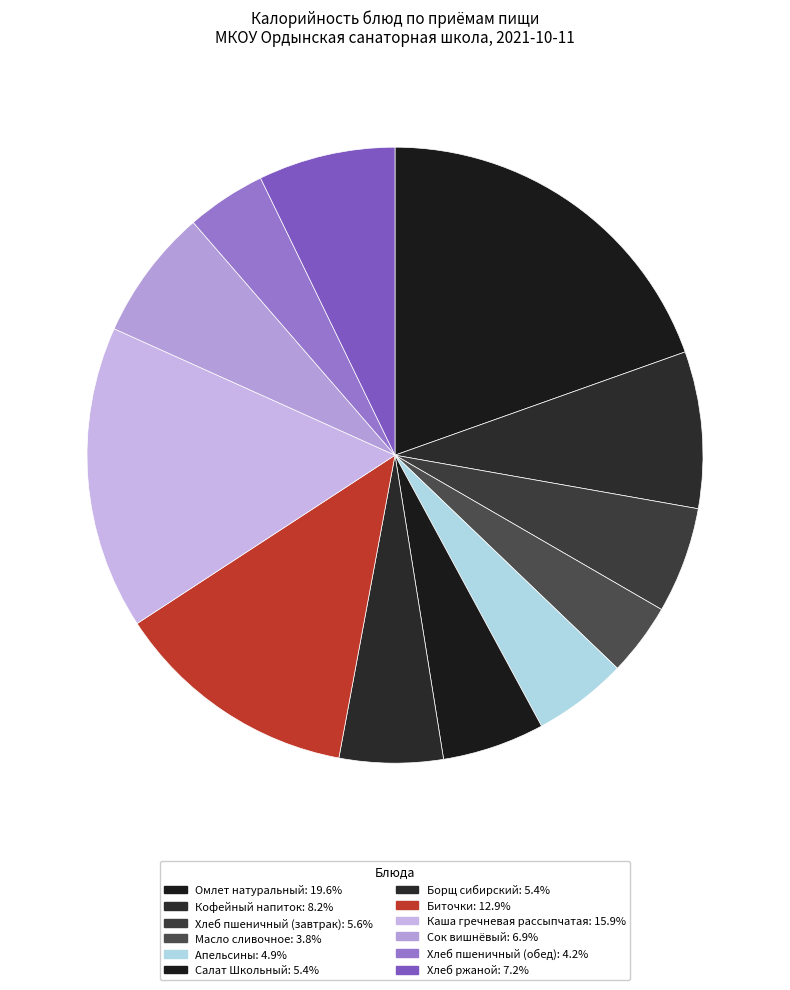

How many segments does this pie chart have?

12